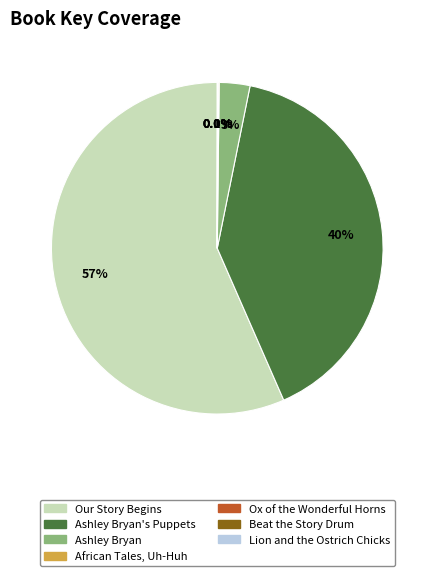

Does any single category account for the majority?

Yes